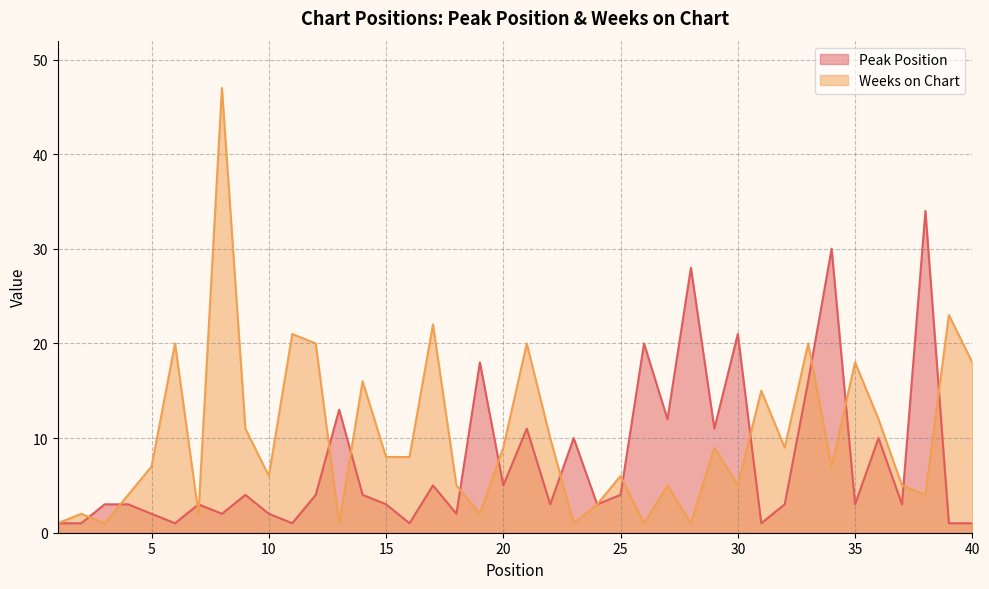

How many data points in Weeks on Chart are above 8?

18